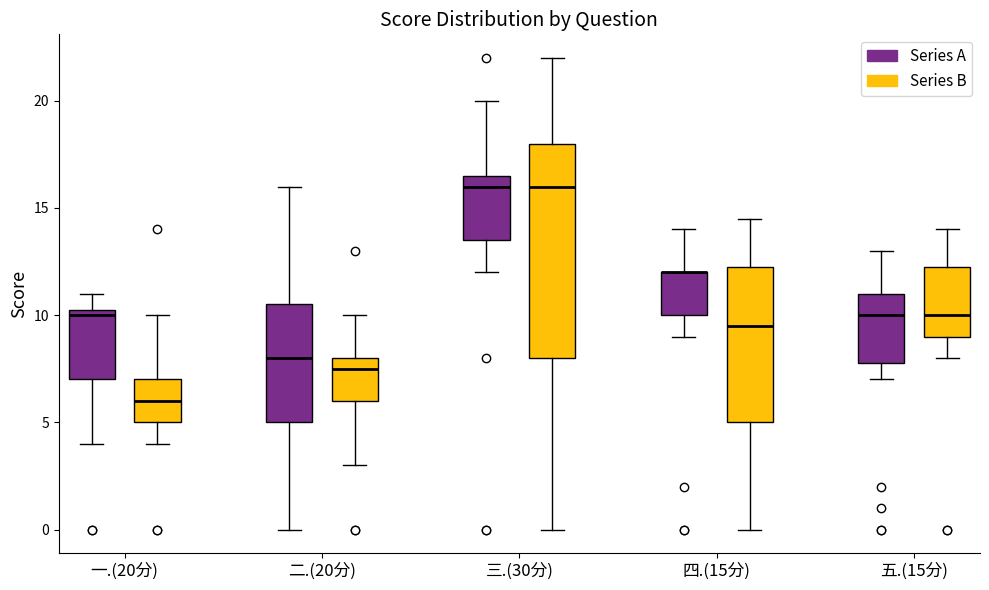

Reading left to right, read every box against the y-axis: the position of its median line, the range the box covers, and the ends of its whiskers. The values are not printed on the chart, so give them approximately, as read against the axis.

一.(20分) (Series A): median 10.0, box 7.0 to 10.5, whiskers 4.0 to 11.0
一.(20分) (Series B): median 6.0, box 5.0 to 7.0, whiskers 4.0 to 10.0
二.(20分) (Series A): median 8.0, box 5.0 to 10.5, whiskers 0.0 to 16.0
二.(20分) (Series B): median 7.5, box 6.0 to 8.0, whiskers 3.0 to 10.0
三.(30分) (Series A): median 16.0, box 13.5 to 16.5, whiskers 12.0 to 20.0
三.(30分) (Series B): median 16.0, box 8.0 to 18.0, whiskers 0.0 to 22.0
四.(15分) (Series A): median 12.0 (drawn on the box's upper edge), box 10.0 to 12.0, whiskers 9.0 to 14.0
四.(15分) (Series B): median 9.5, box 5.0 to 12.5, whiskers 0.0 to 14.5
五.(15分) (Series A): median 10.0, box 8.0 to 11.0, whiskers 7.0 to 13.0
五.(15分) (Series B): median 10.0, box 9.0 to 12.5, whiskers 8.0 to 14.0